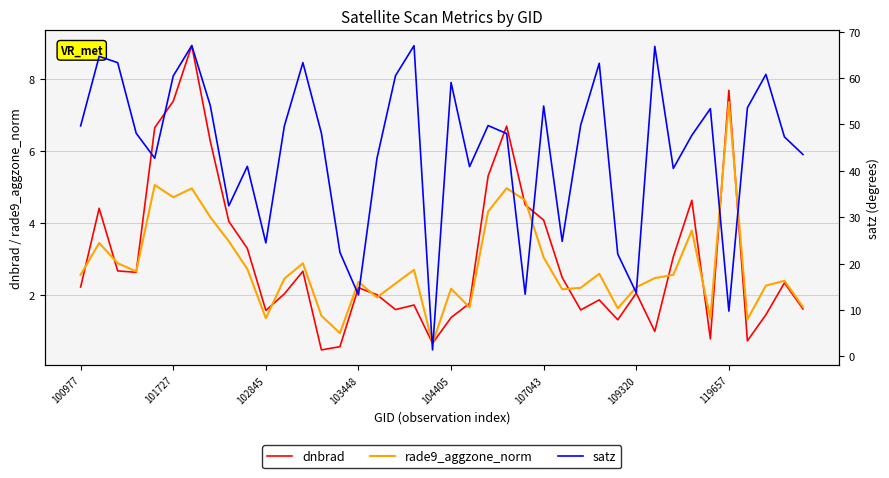

True or false: dnbrad and satz cross at least once.

False